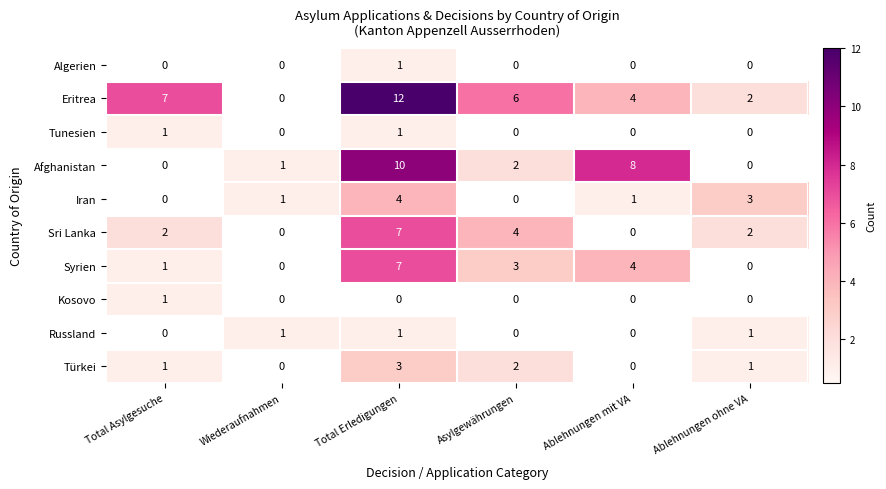

What is the difference between the Afghanistan values at Ablehnungen mit VA and Total Asylgesuche?

8